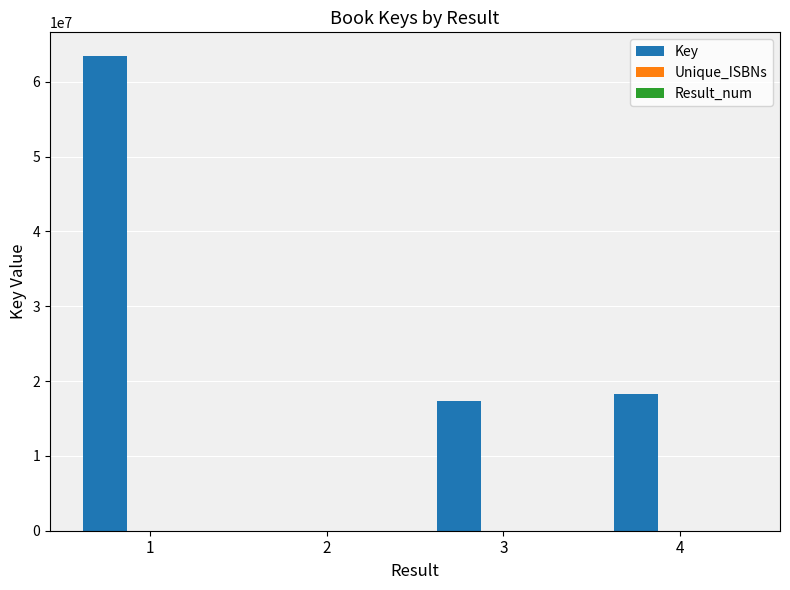

Does the chart contain stacked bars?

No